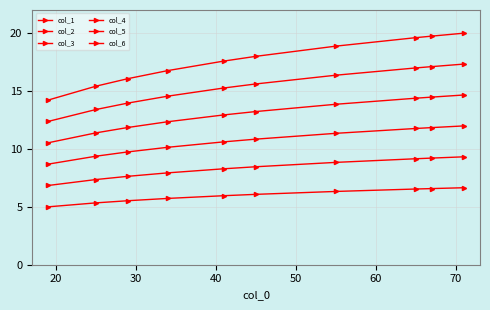

How many lines are shown in the chart?

6